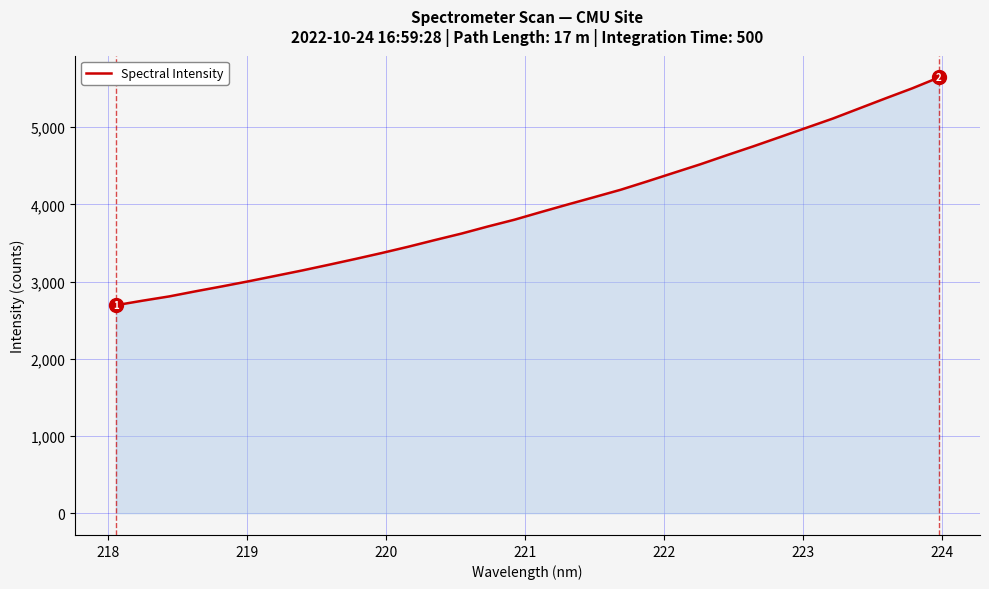

What is the minimum value shown in the chart?

2693.6